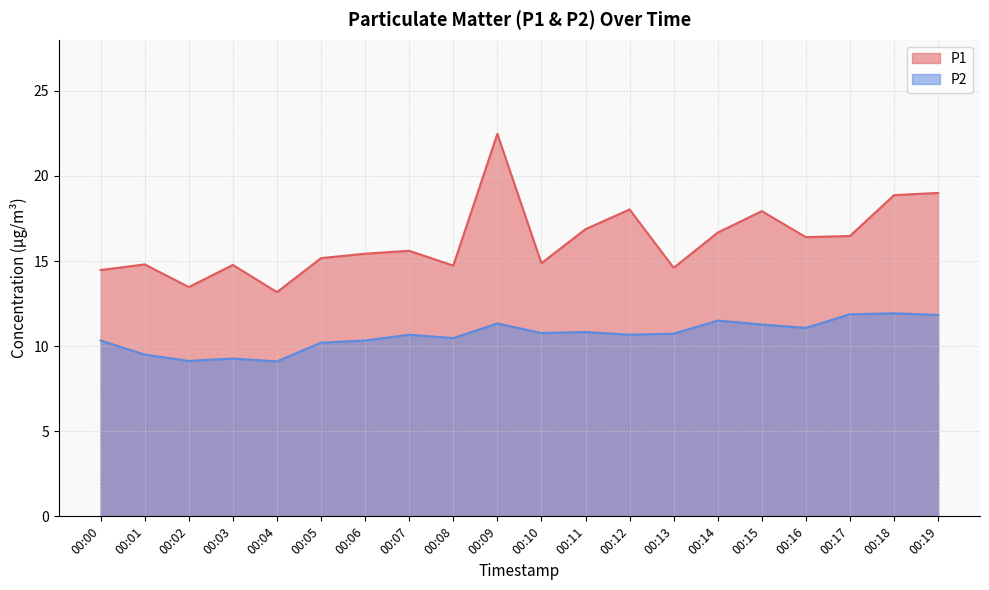

At which label does P1 reach its peak?

00:09